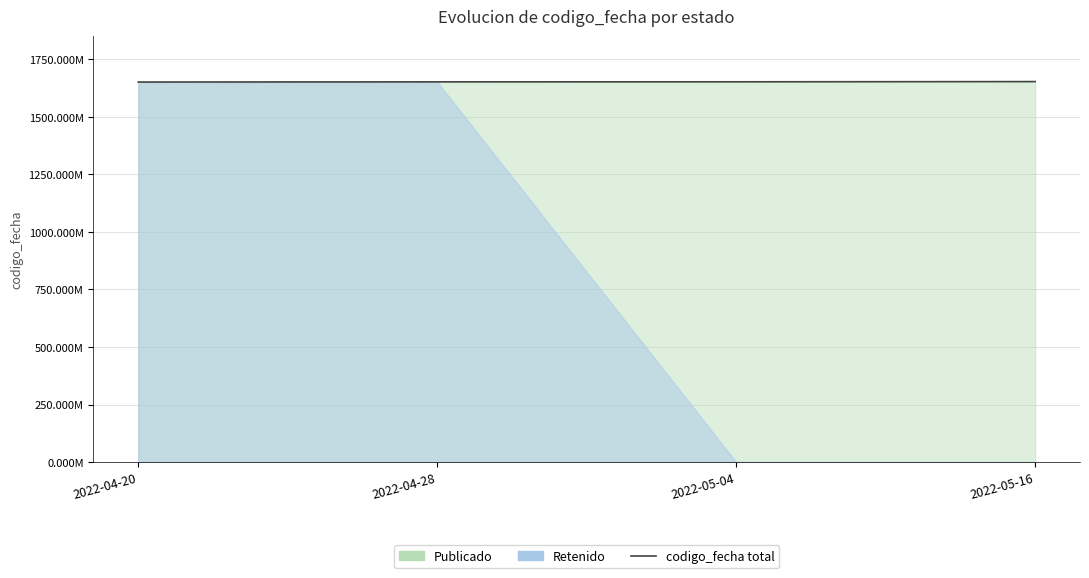

What position from the left is 2022-04-20?

1